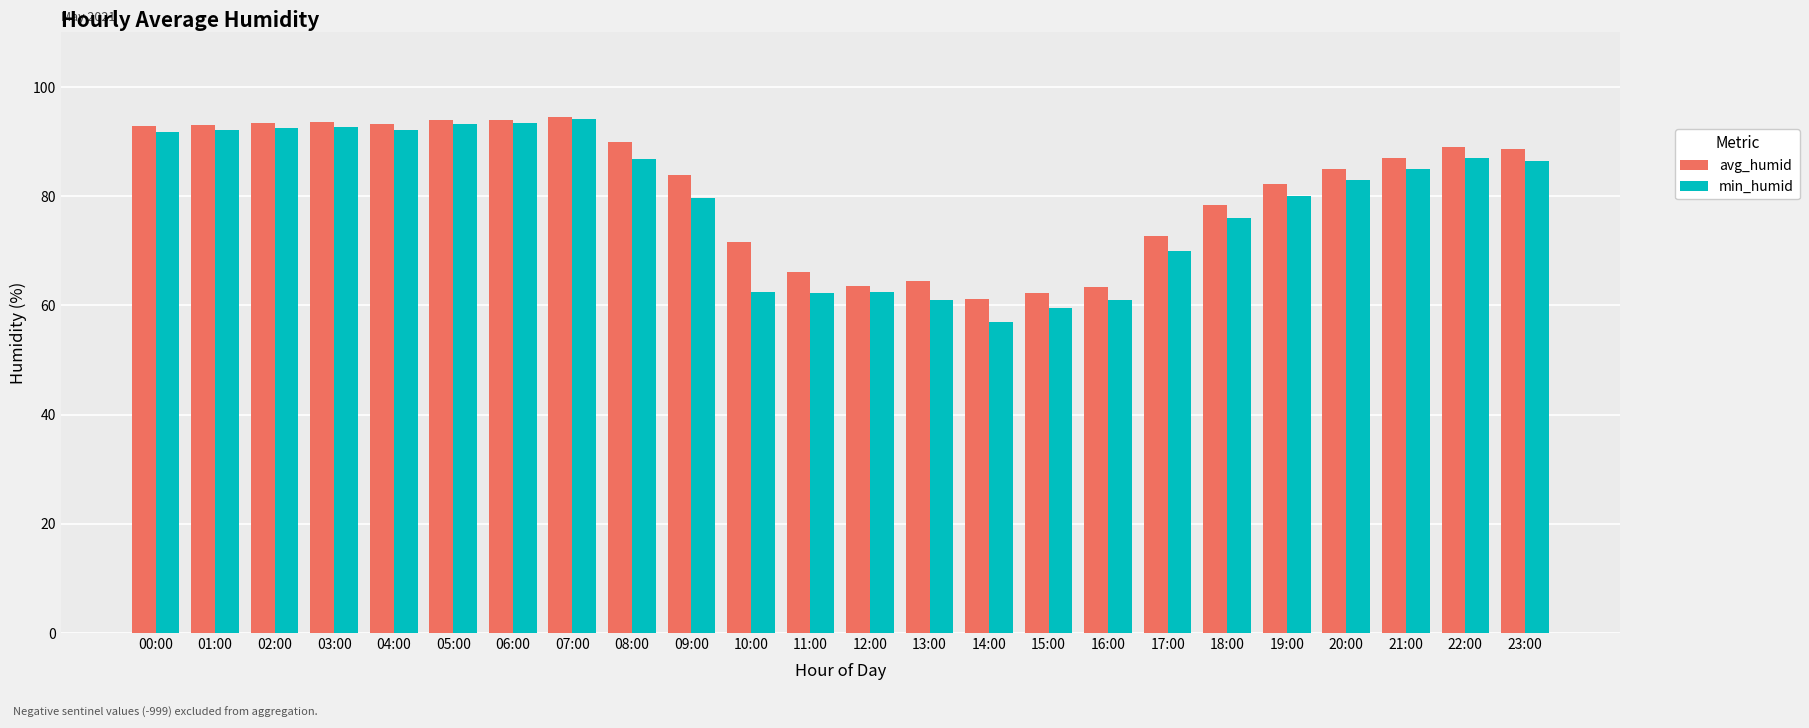

What is the total value across all series at 19:00?

162.2